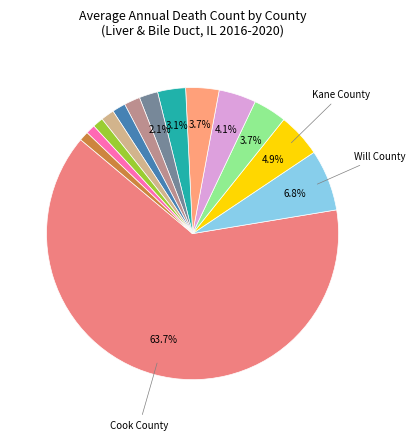

How many slices are in this pie chart?

14